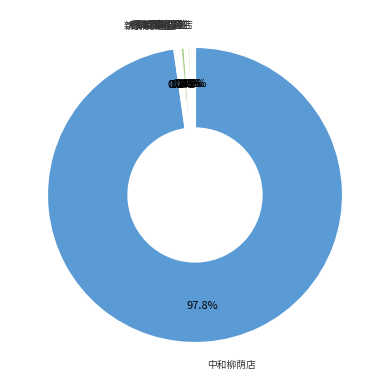

Does any single category account for the majority?

Yes